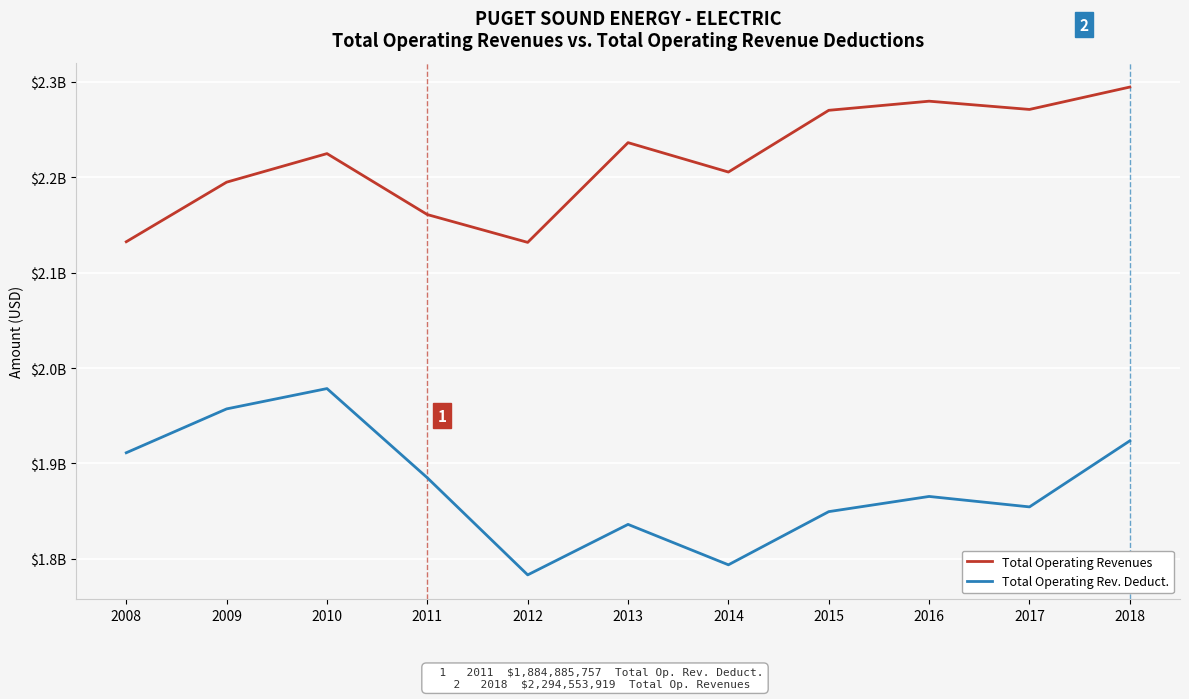

What are all the series names shown in the legend?

Total Operating Revenues, Total Operating Rev. Deduct.